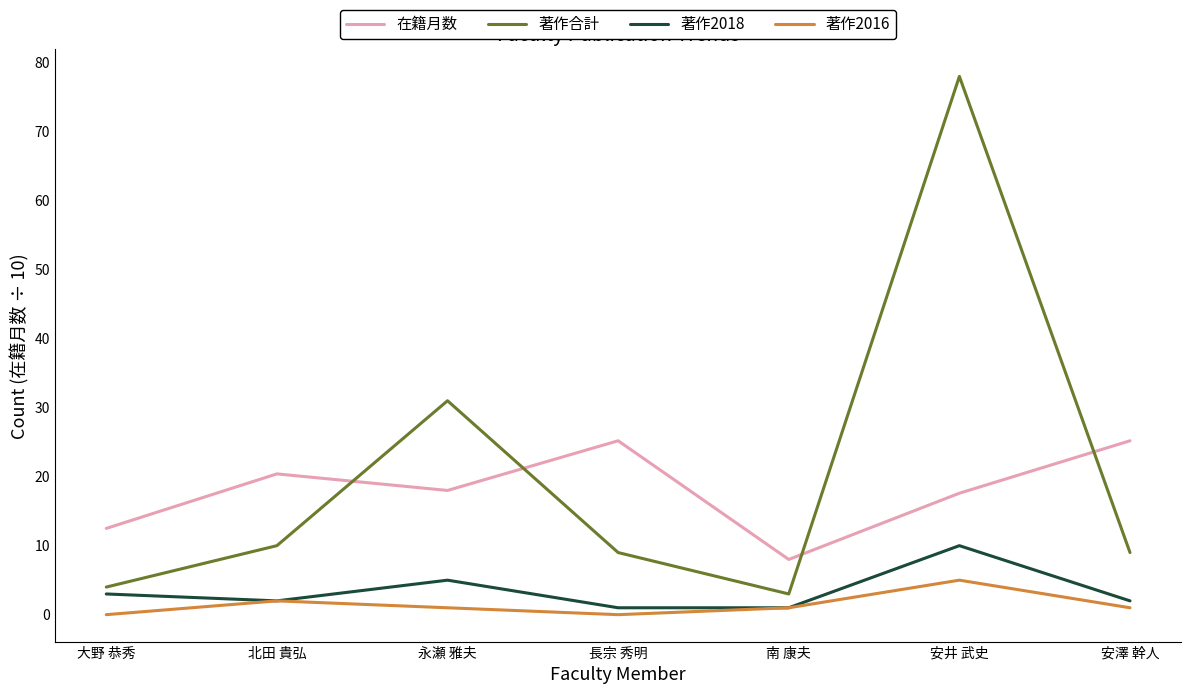

What are all the series names shown in the legend?

在籍月数, 著作合計, 著作2018, 著作2016